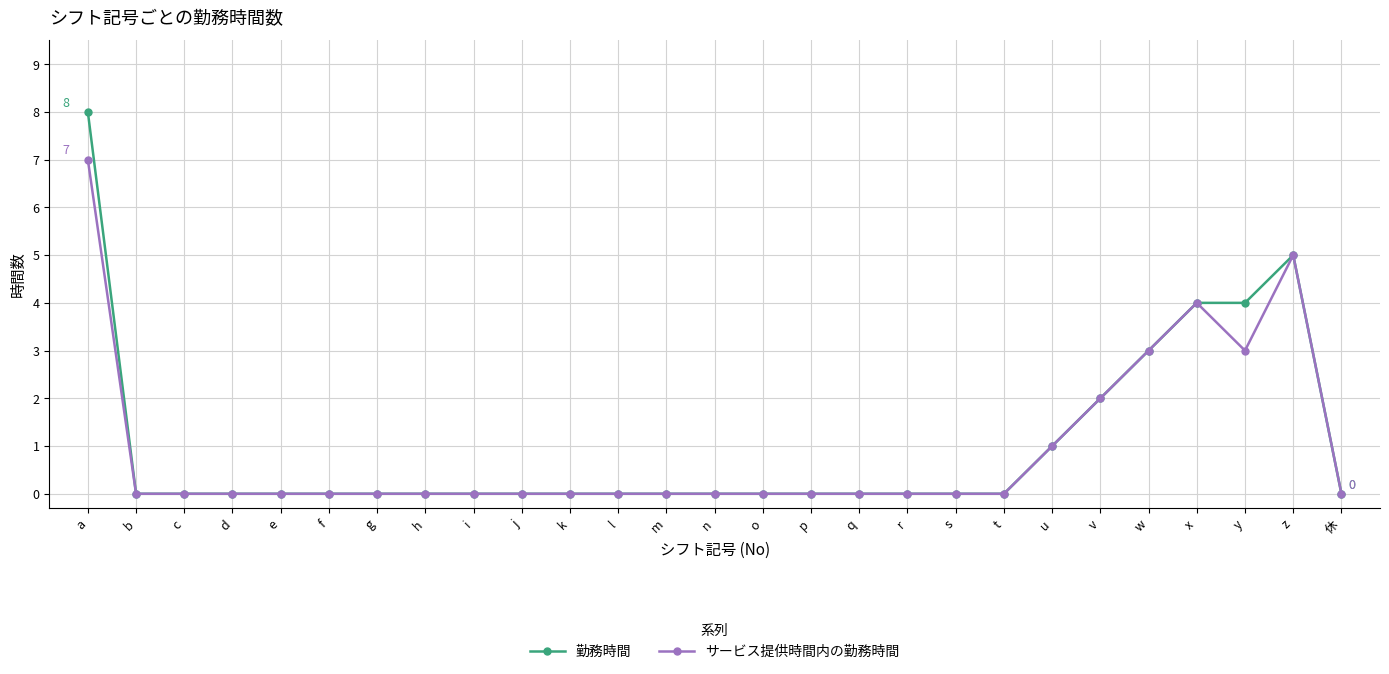

What is the difference between the 勤務時間 values at p and a?

8